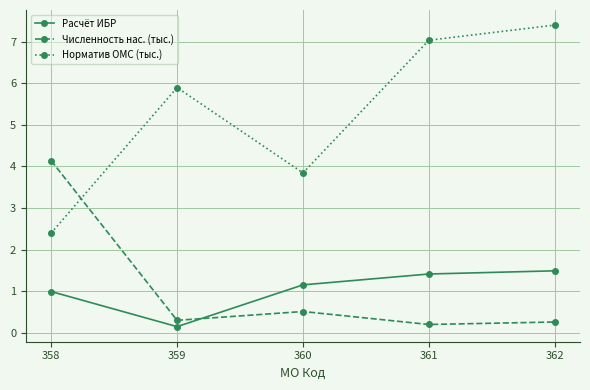

Reading left to right, transcribe all the data shown in this chart.

Расчёт ИБР: 358=1.0	359=0.1	360=1.2	361=1.4	362=1.5
Численность нас. (тыс.): 358=4.1	359=0.3	360=0.5	361=0.2	362=0.3
Норматив ОМС (тыс.): 358=2.4	359=5.9	360=3.8	361=7.0	362=7.4